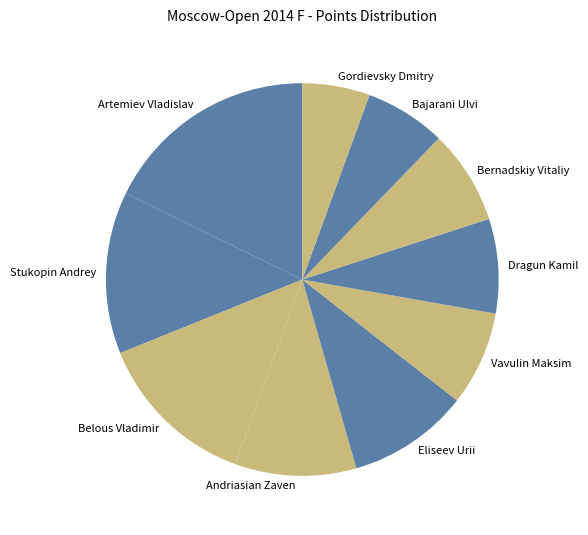

True or false: Dragun Kamil accounts for 8% of the total.

True